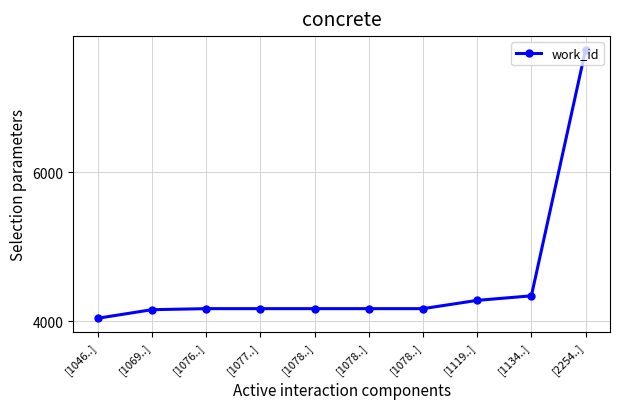

What is the label of the 5th point from the right?

[1078..]